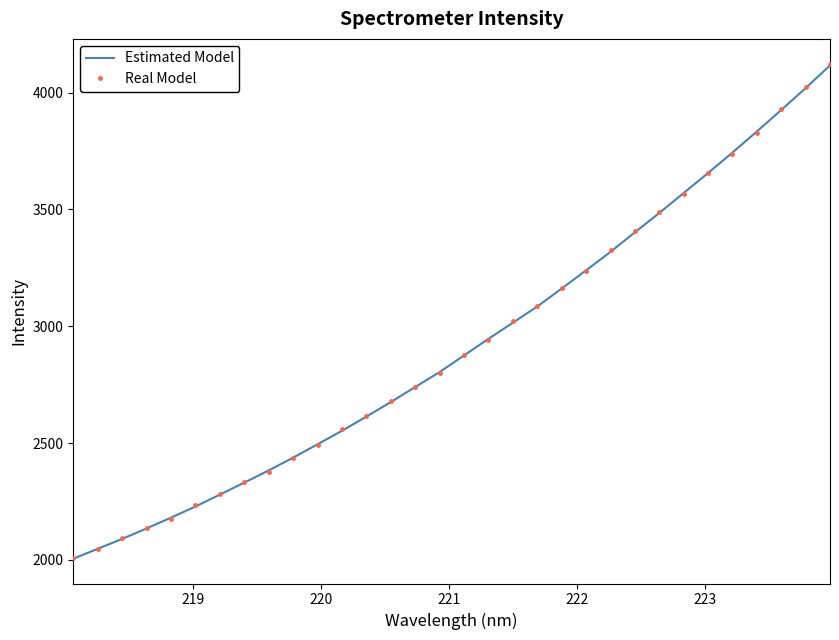

What is the smallest value displayed?

2004.8